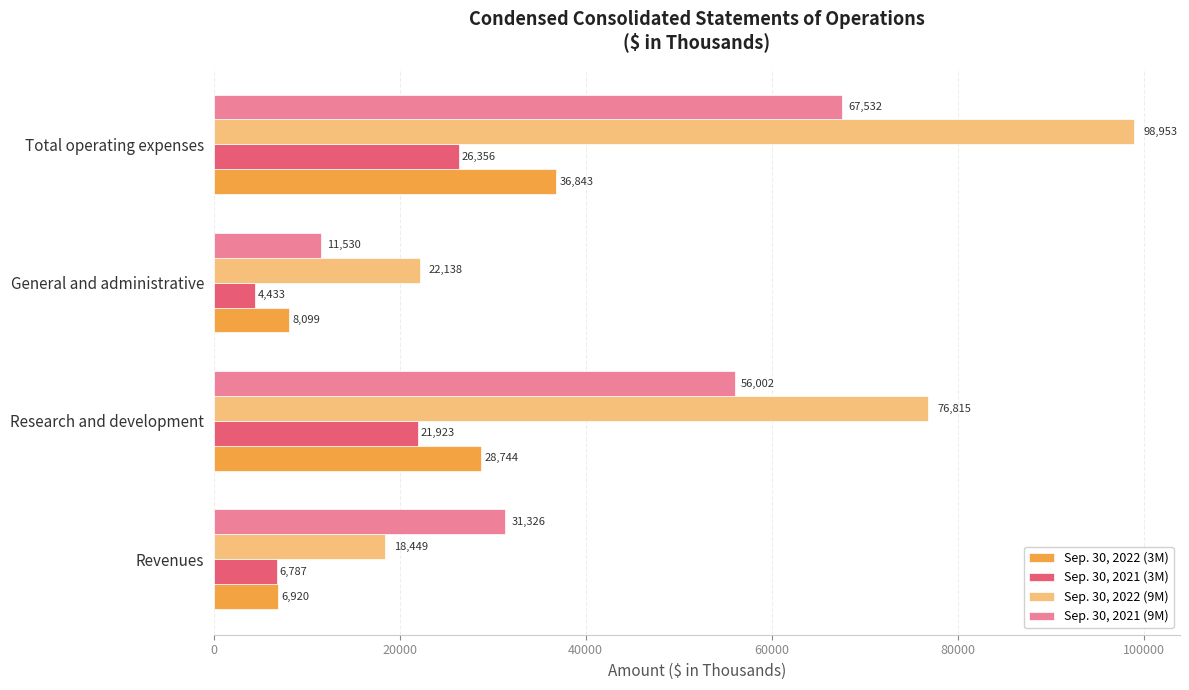

What is the average value of the Sep. 30, 2022 (9M) series?

54089